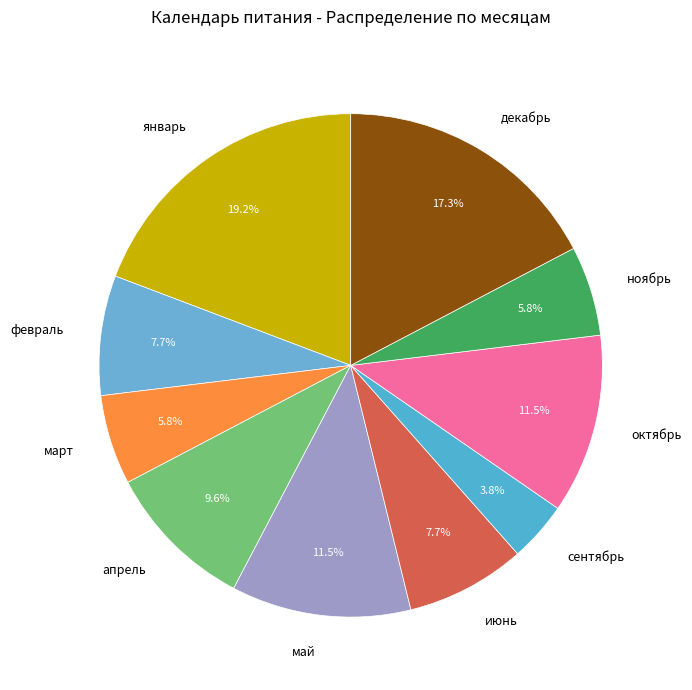

What percentage is NOT represented by февраль?

92.3%